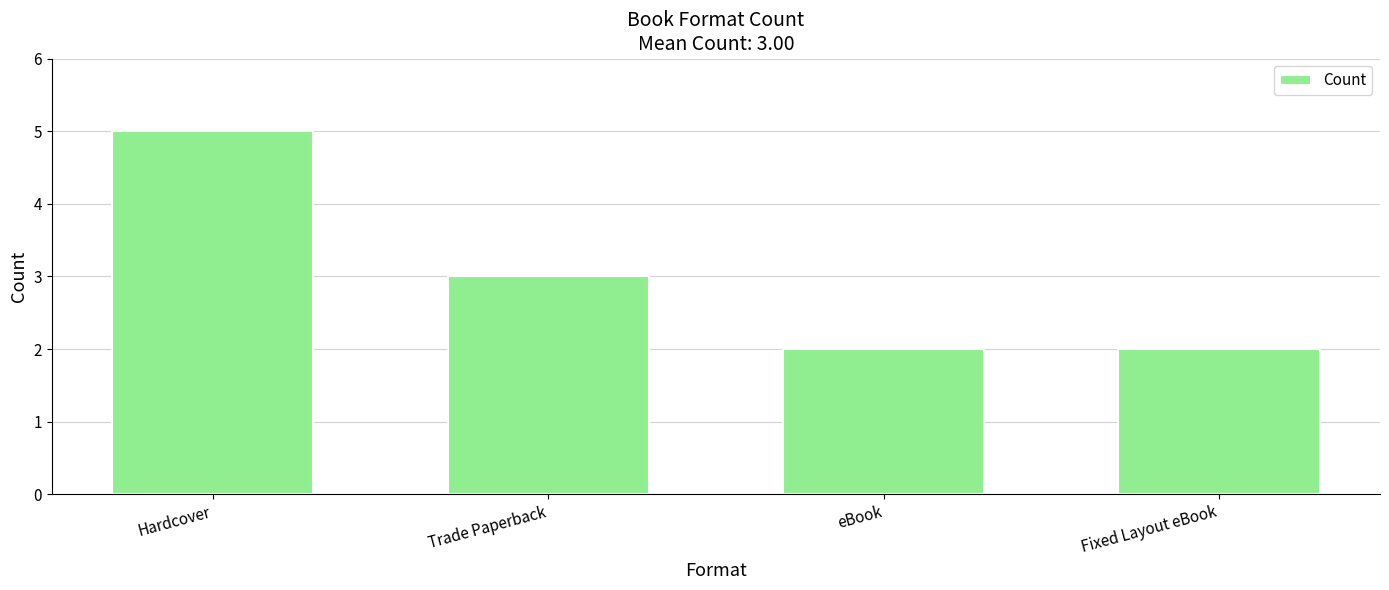

What is the value of the 3rd bar from the left?

2